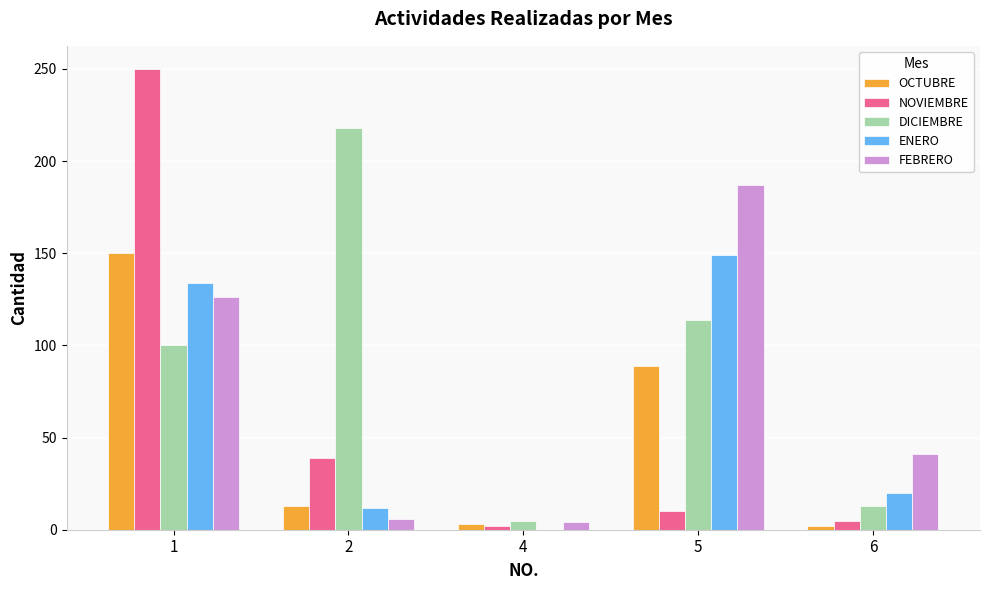

What is the maximum value shown in the chart?

250